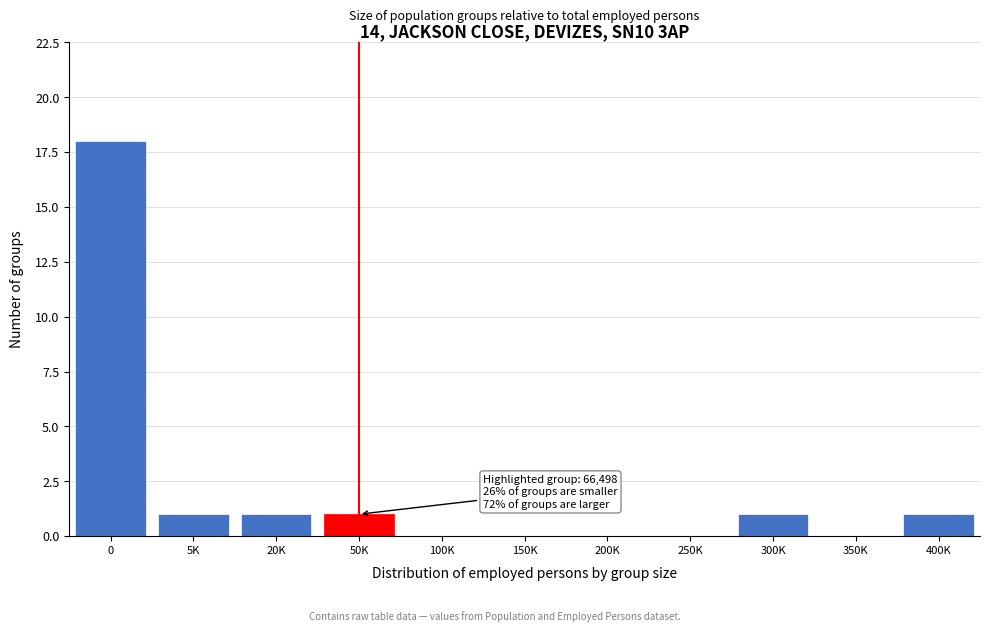

Reading left to right, extract all data points from this chart.

0=18	5K=1	20K=1	50K=1	100K=0	150K=0	200K=0	250K=0	300K=1	350K=0	400K=1